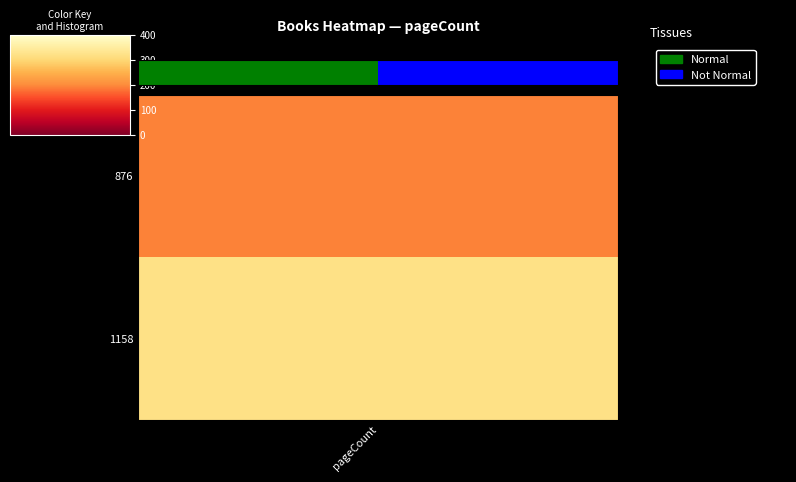

How many values are below 1?

1